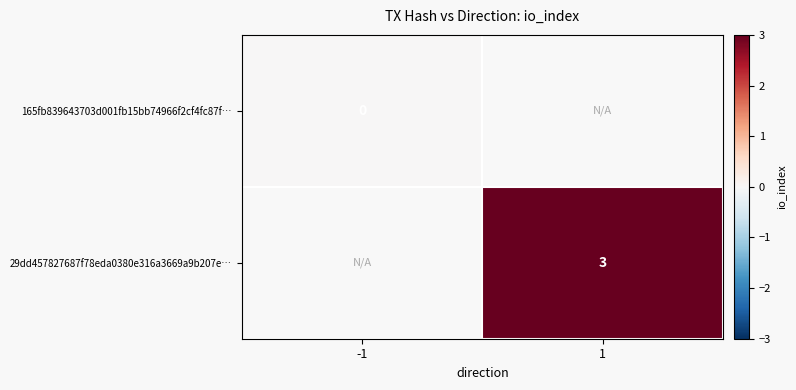

Is the value of 29dd457827687f78eda0380e316a3669a9b207e… at -1 greater than the value of 165fb839643703d001fb15bb74966f2cf4fc87f… at 1?

No